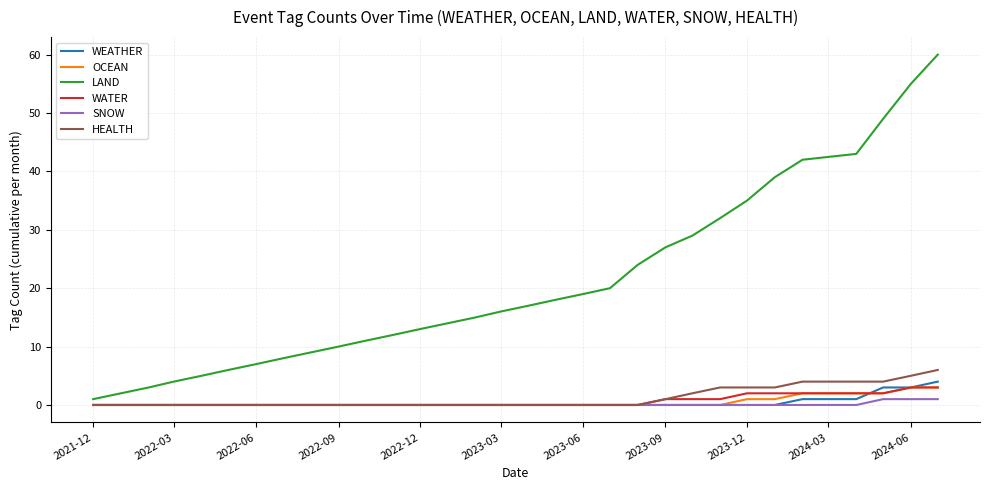

Reading left to right, what are all the values shown in this chart?

WEATHER: 0	0	0	0	0	0	0	0	0	0	0	0	0	0	0	0	0	0	0	0	0	0	0	0	0	0	1	1	3	3	4
OCEAN: 0	0	0	0	0	0	0	0	0	0	0	0	0	0	0	0	0	0	0	0	0	0	0	0	1	1	2	2	2	3	3
LAND: 1	2	3	4	5	6	7	8	9	10	11	12	13	14	15	16	17	18	19	20	24	27	29	32	35	39	42	43	49	55	60
WATER: 0	0	0	0	0	0	0	0	0	0	0	0	0	0	0	0	0	0	0	0	0	1	1	1	2	2	2	2	2	3	3
SNOW: 0	0	0	0	0	0	0	0	0	0	0	0	0	0	0	0	0	0	0	0	0	0	0	0	0	0	0	0	1	1	1
HEALTH: 0	0	0	0	0	0	0	0	0	0	0	0	0	0	0	0	0	0	0	0	0	1	2	3	3	3	4	4	4	5	6